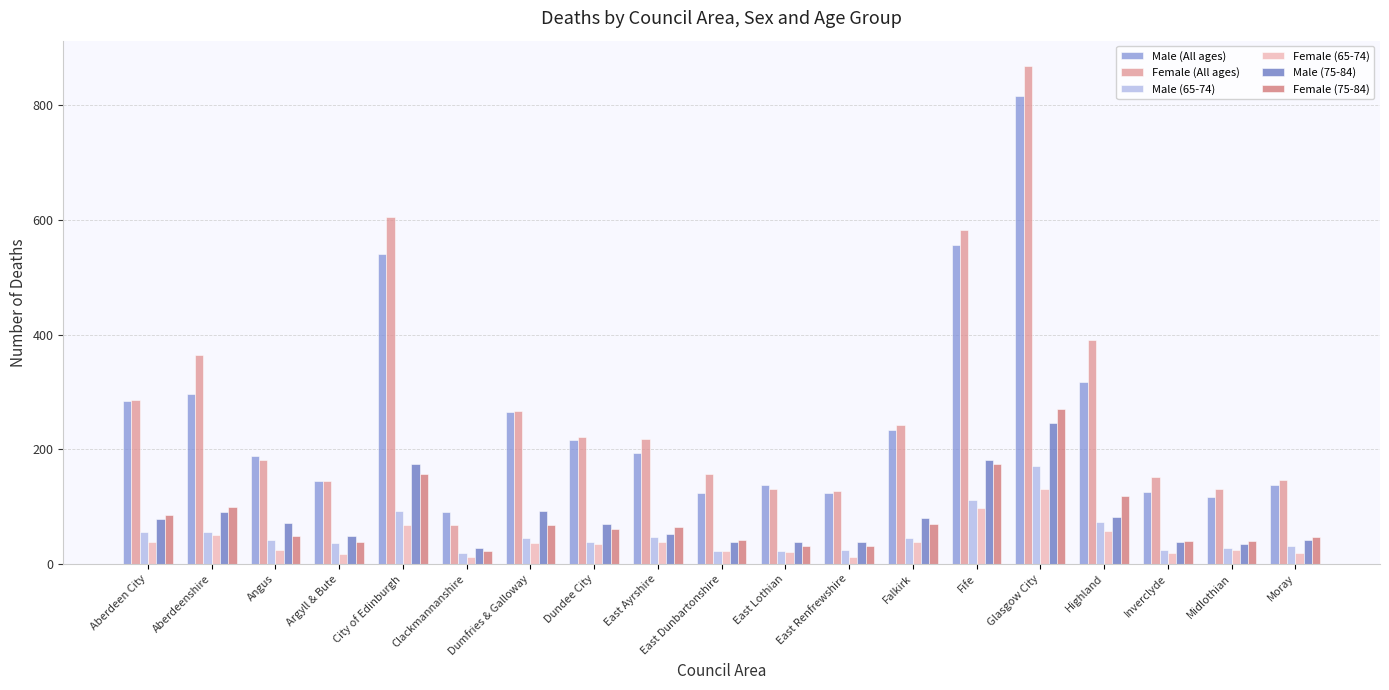

The Female (75-84) series shows 32 at East Lothian. True or false?

True